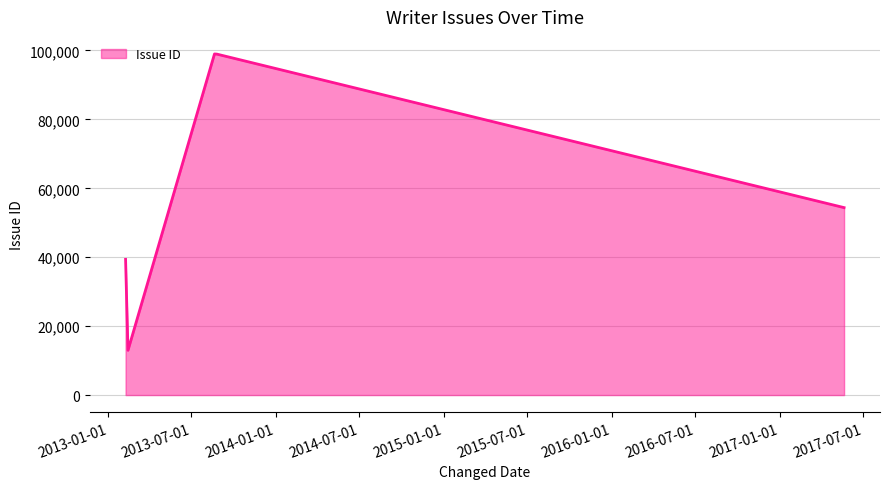

What is the difference between the maximum and minimum values?

86012.8